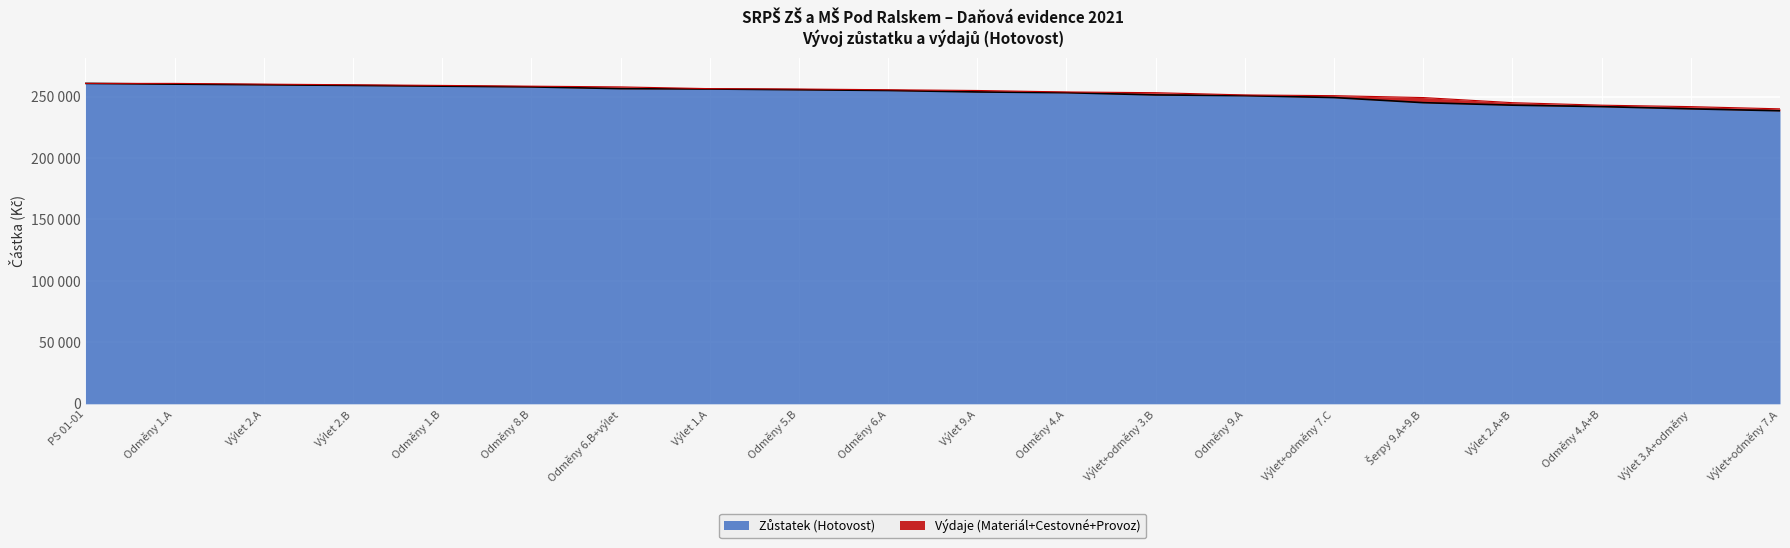

Rank the categories by value from highest to lowest.

PS 01-01, Odměny 1.A, Výlet 2.A, Výlet 2.B, Odměny 1.B, Odměny 8.B, Odměny 6.B+výlet, Výlet 1.A, Odměny 5.B, Odměny 6.A, Výlet 9.A, Odměny 4.A, Výlet+odměny 3.B, Odměny 9.A, Výlet+odměny 7.C, Šerpy 9.A+9.B, Výlet 2.A+B, Odměny 4.A+B, Výlet 3.A+odměny, Výlet+odměny 7.A